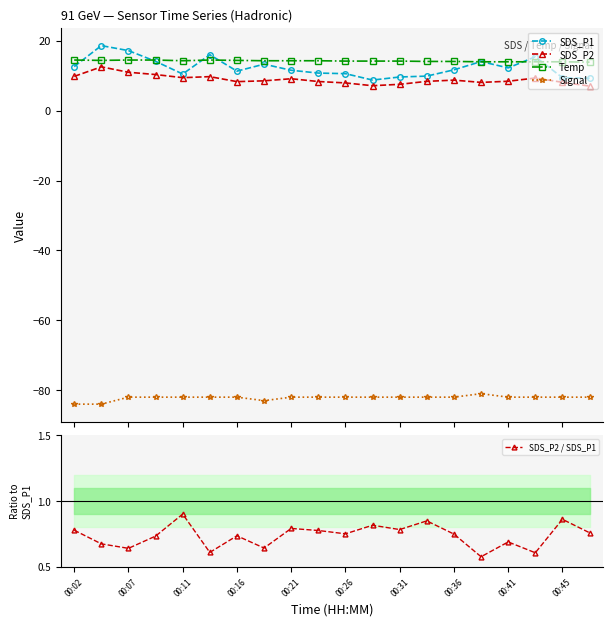

What is the value of the Signal point at the 14th from the left?

-82.0